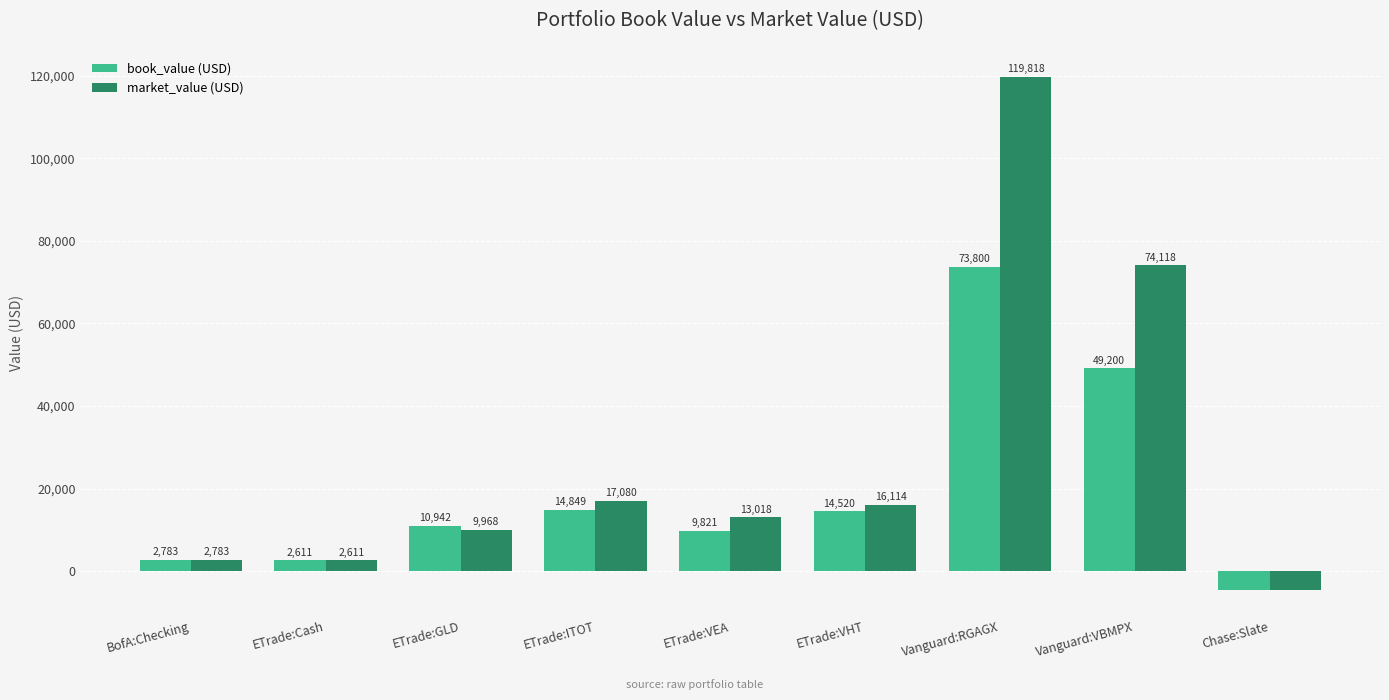

What is the approximate value of book_value (USD) at BofA:Checking?

2782.8